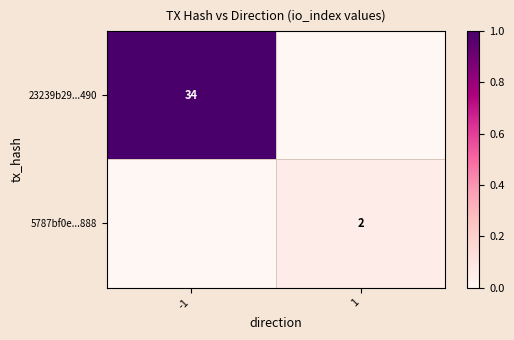

At which category is the sum across all series the highest?

-1